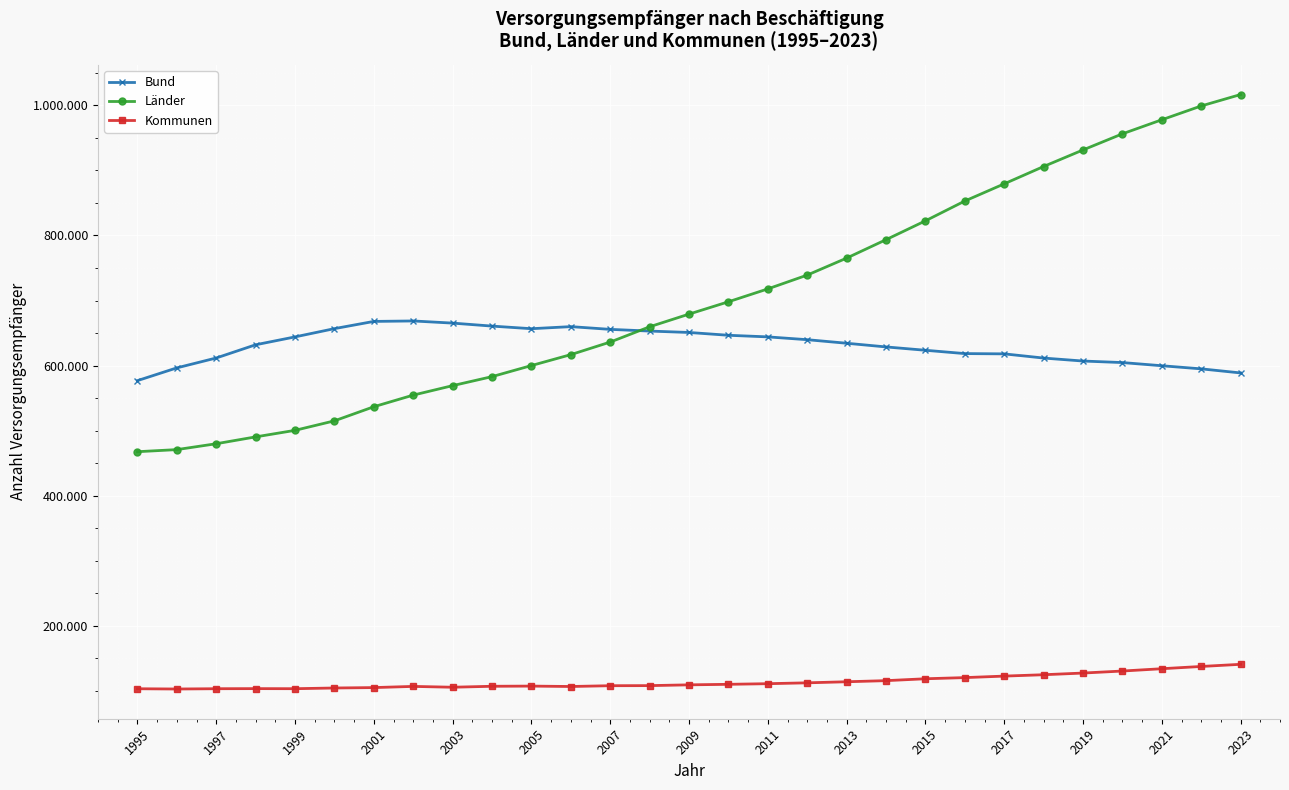

What are all the series names shown in the legend?

Bund, Länder, Kommunen